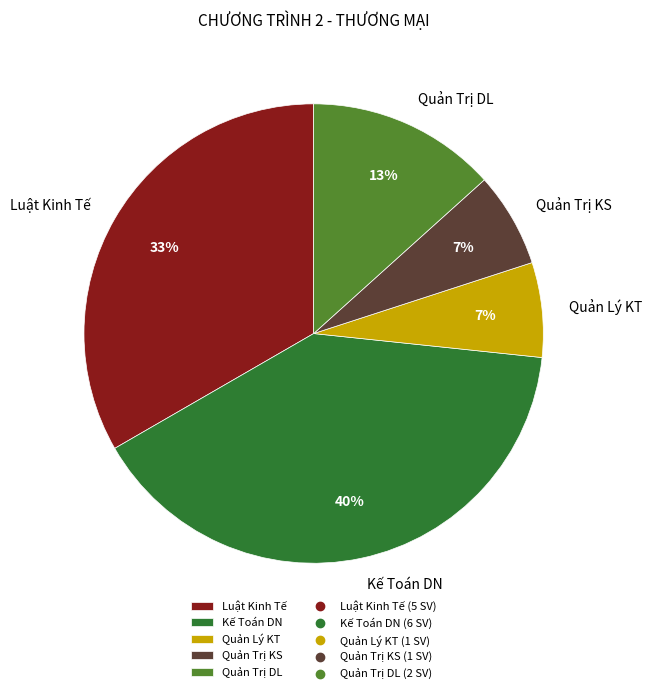

Count the number of slices in the pie.

5